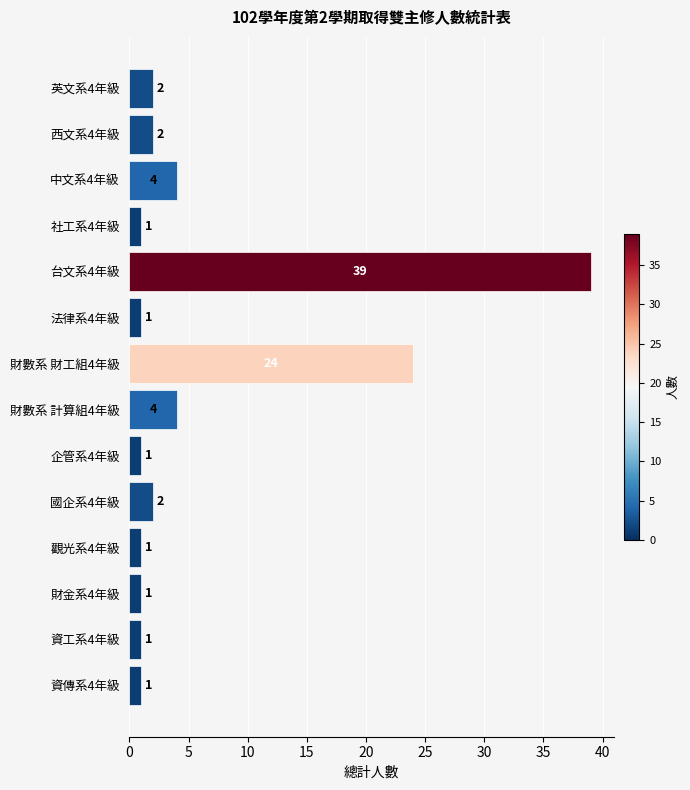

Does the chart contain any negative values?

No